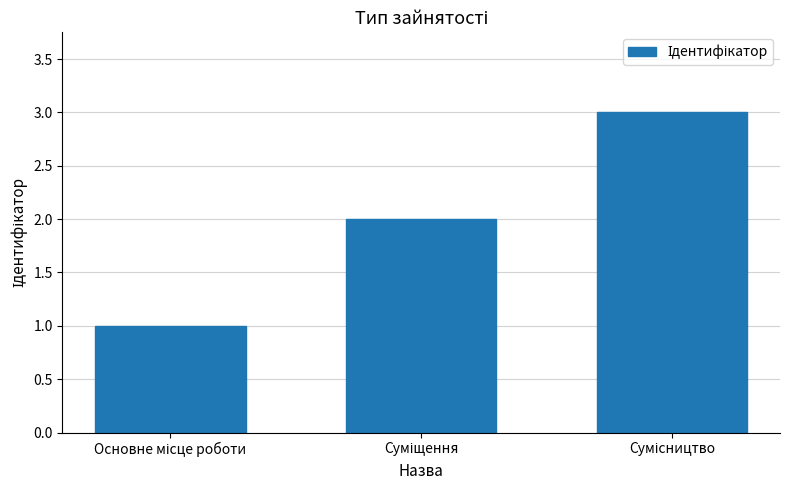

How many categories are shown in the chart?

3